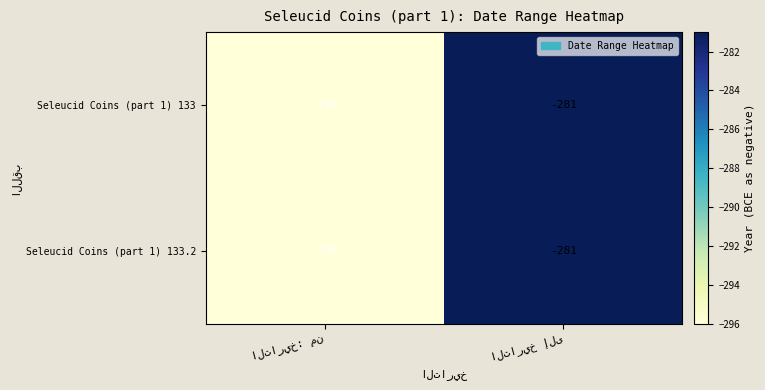

What is the difference between the maximum and minimum values in the Seleucid Coins (part 1) 133 series?

15